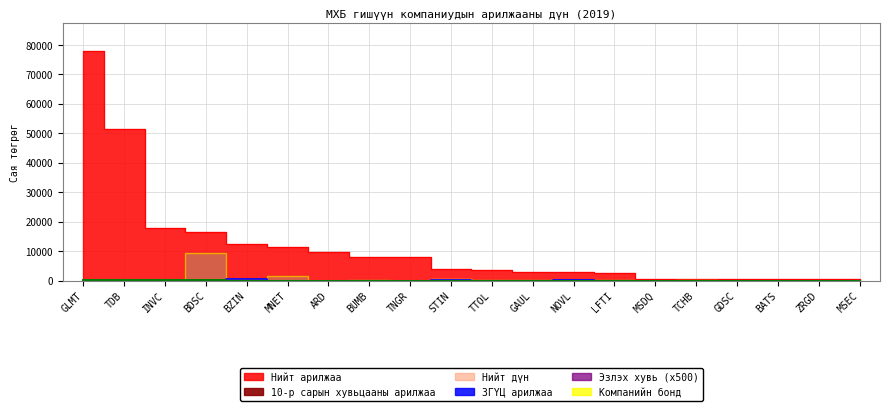

Does the chart have visible grid lines?

Yes